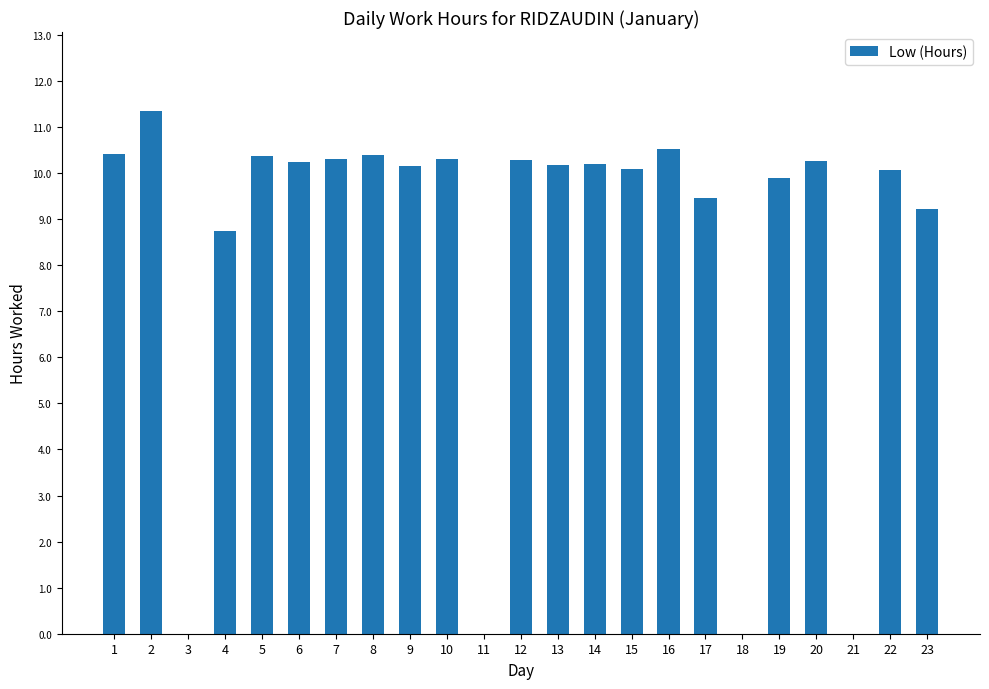

What is the greatest value displayed?

11.4